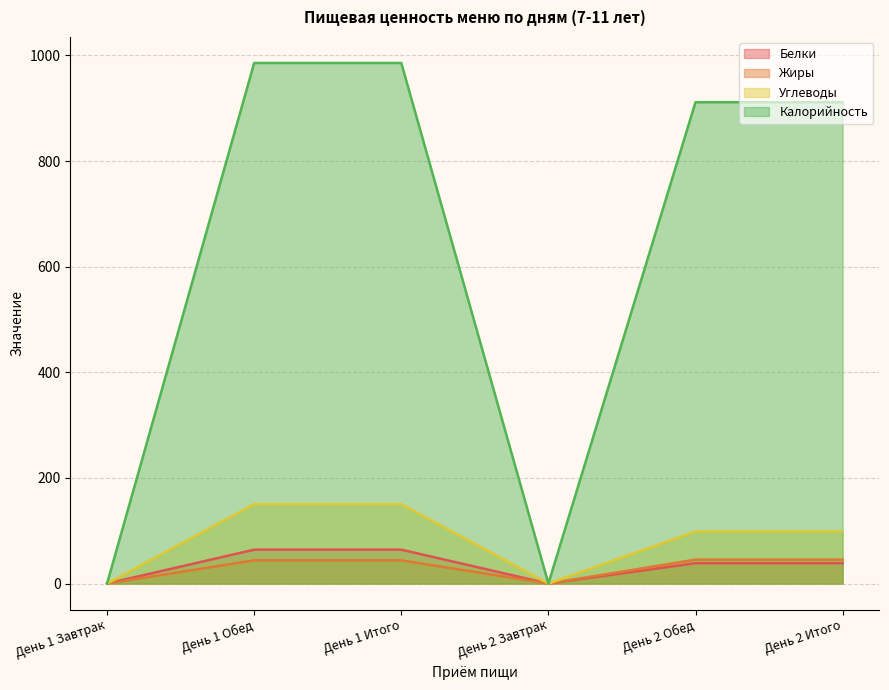

The Жиры series shows 0.0 at День 1 Завтрак. True or false?

True